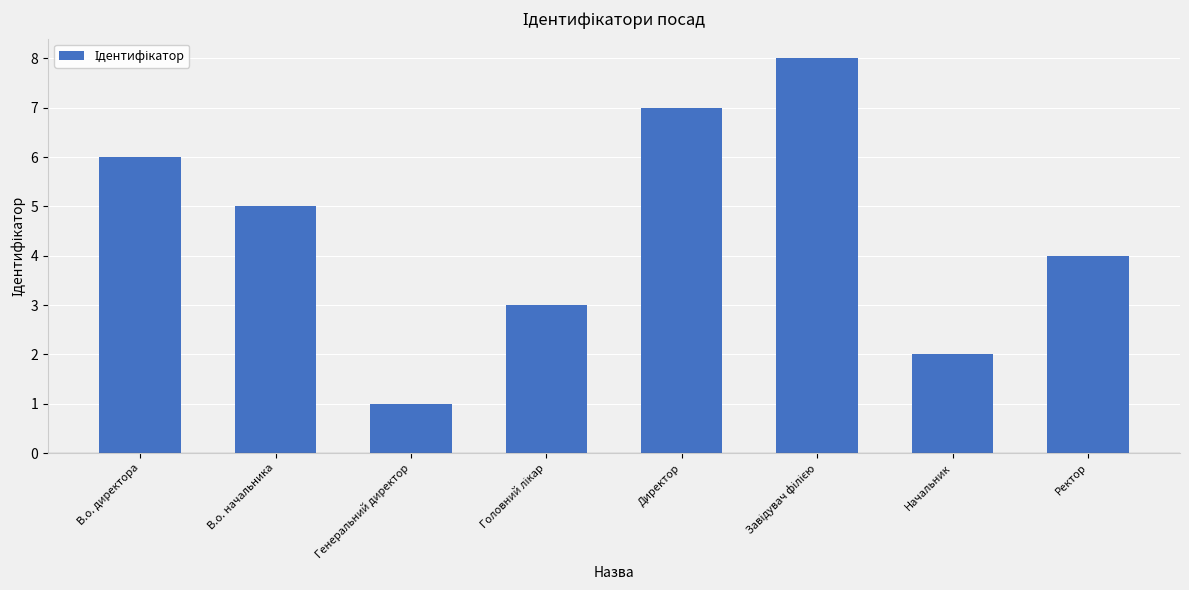

Which has a higher value, Генеральний директор or Начальник?

Начальник